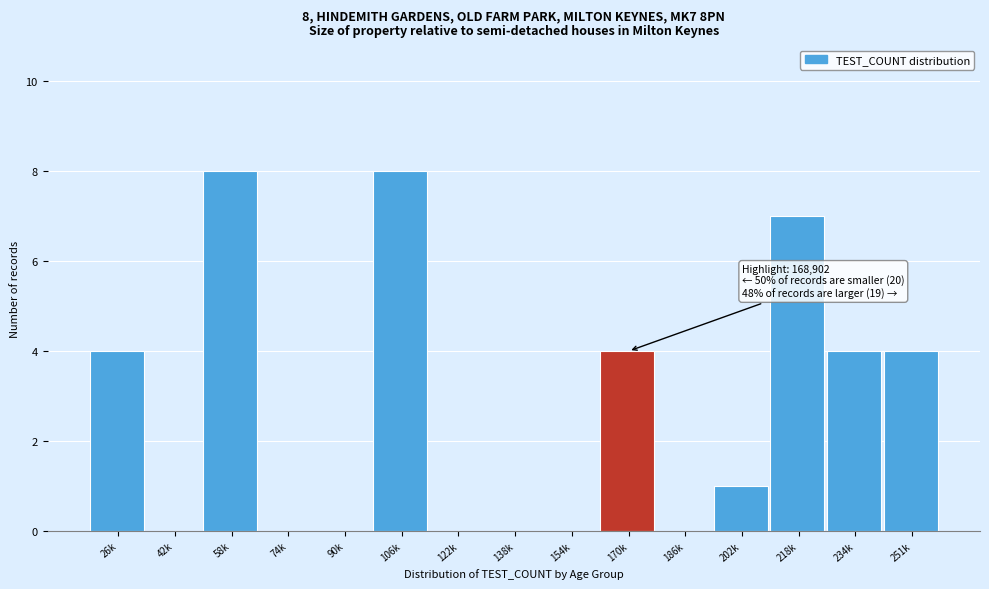

Reading left to right, list all the values displayed in this chart.

26k=4	42k=0	58k=8	74k=0	90k=0	106k=8	122k=0	138k=0	154k=0	170k=4	186k=0	202k=1	218k=7	234k=4	251k=4